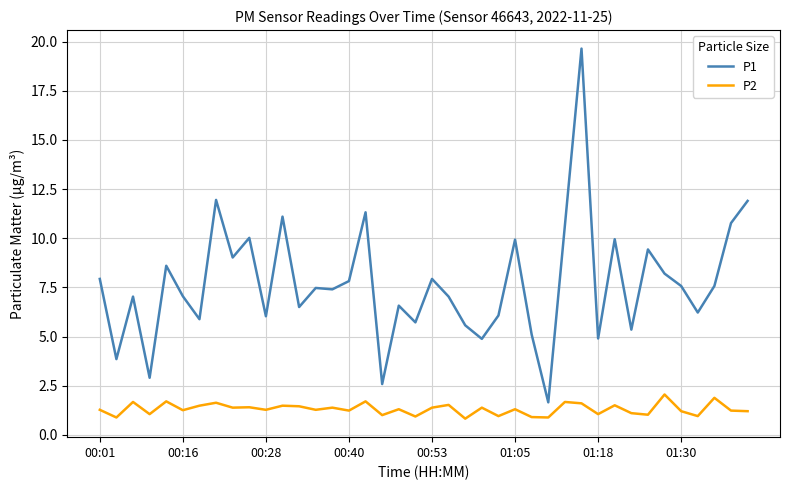

True or false: P2 and P1 cross at least once.

False